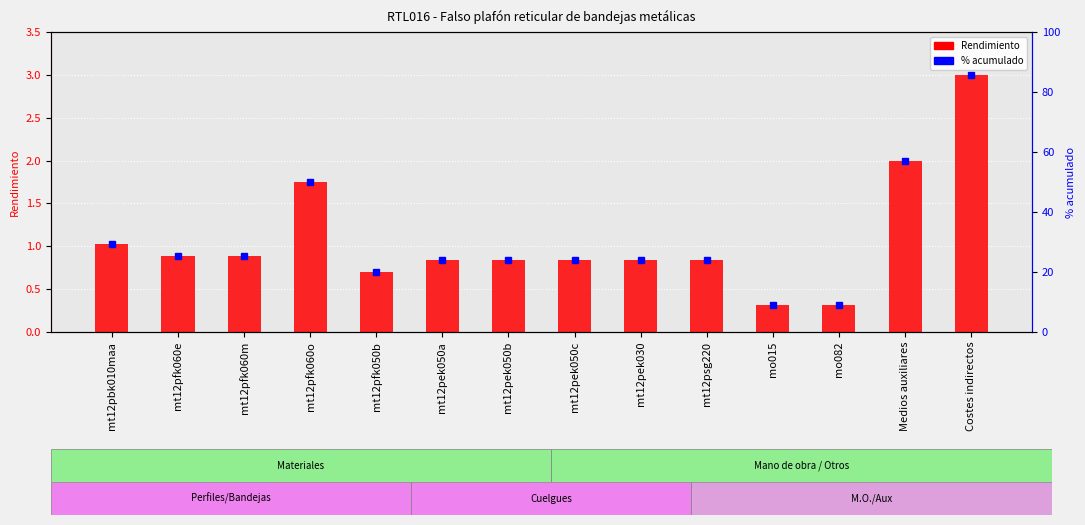

Does the chart contain stacked bars?

No